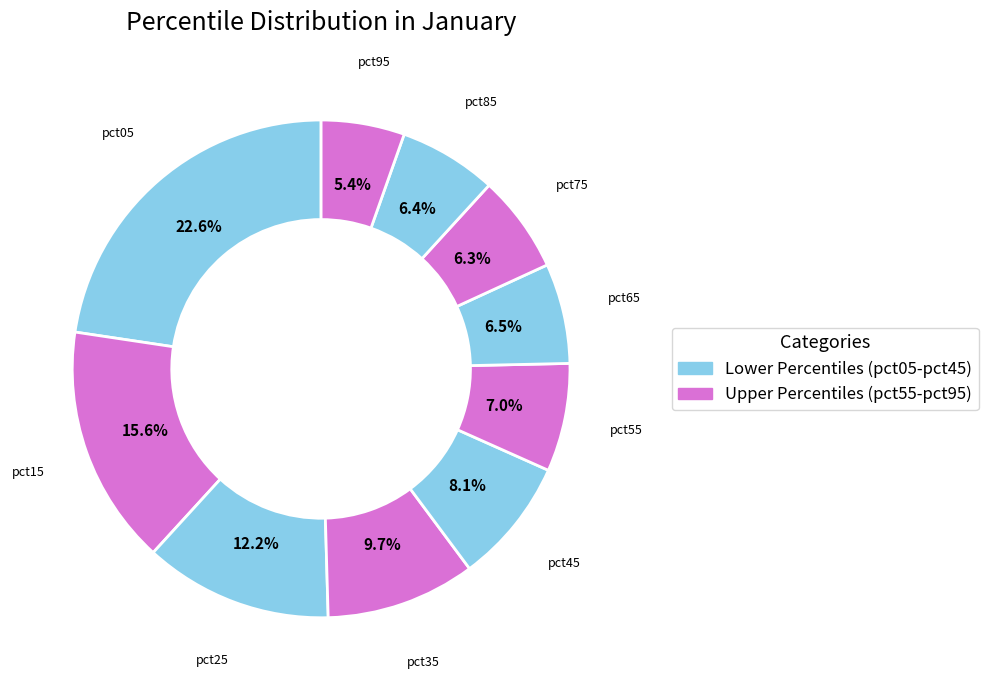

Between pct25 and pct35, which is larger?

pct25